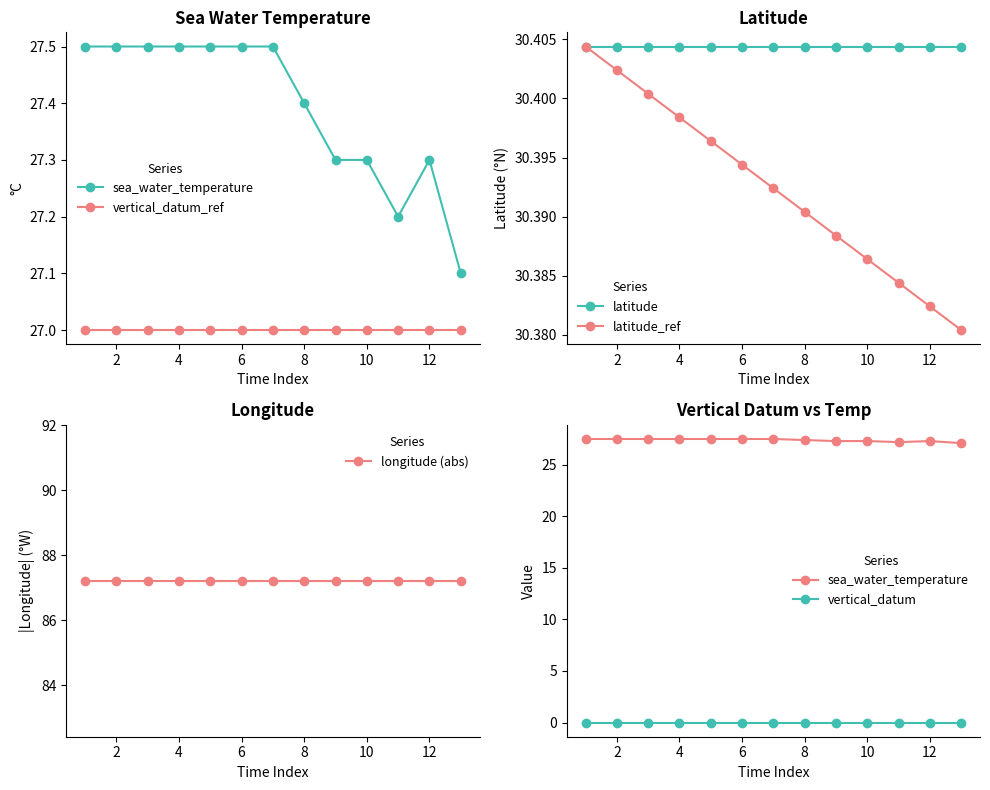

True or false: latitude_ref has more than 1 interior local peaks.

False